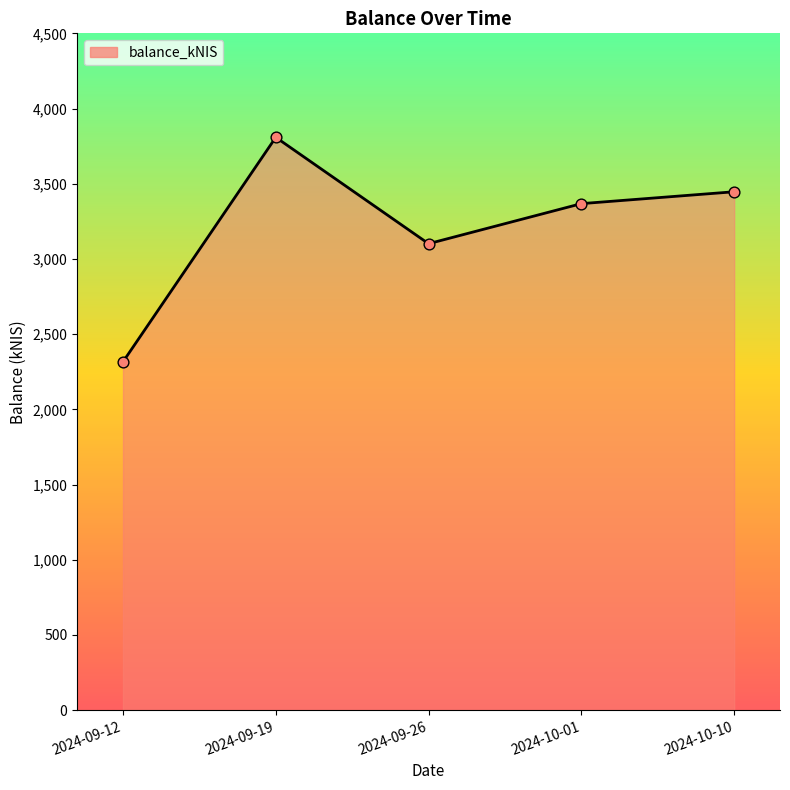

Approximately how many times larger is the value at 2024-09-26 compared to 2024-10-01?

0.9